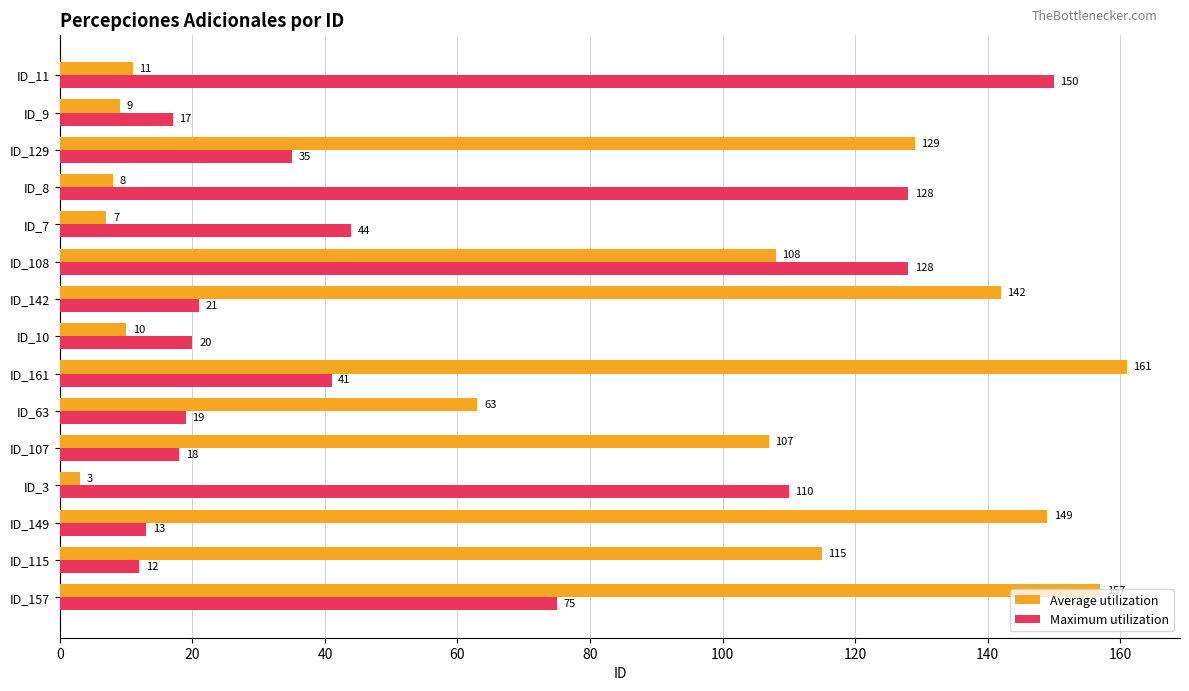

At which label is Maximum utilization closest to 81?

ID_157